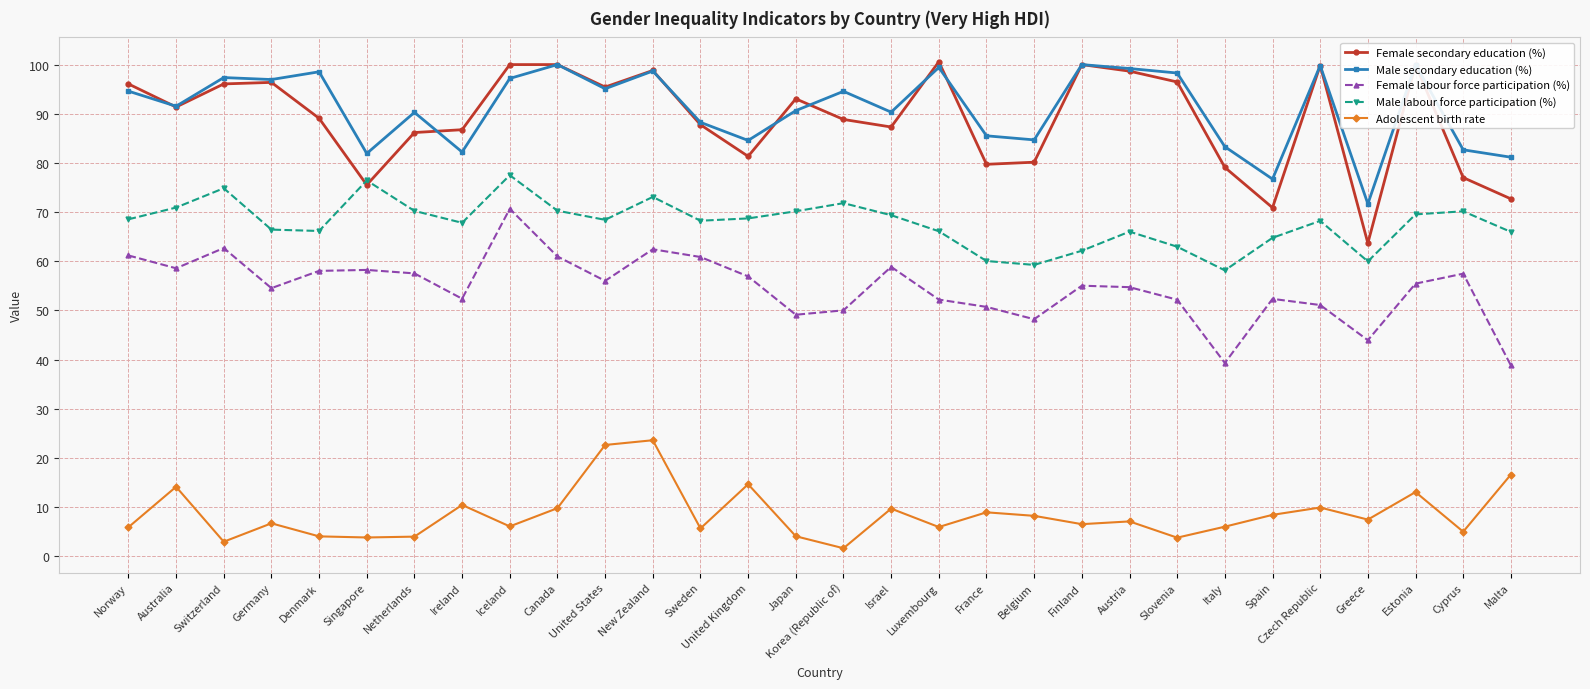

Which has a higher value, Finland or Canada?

Finland